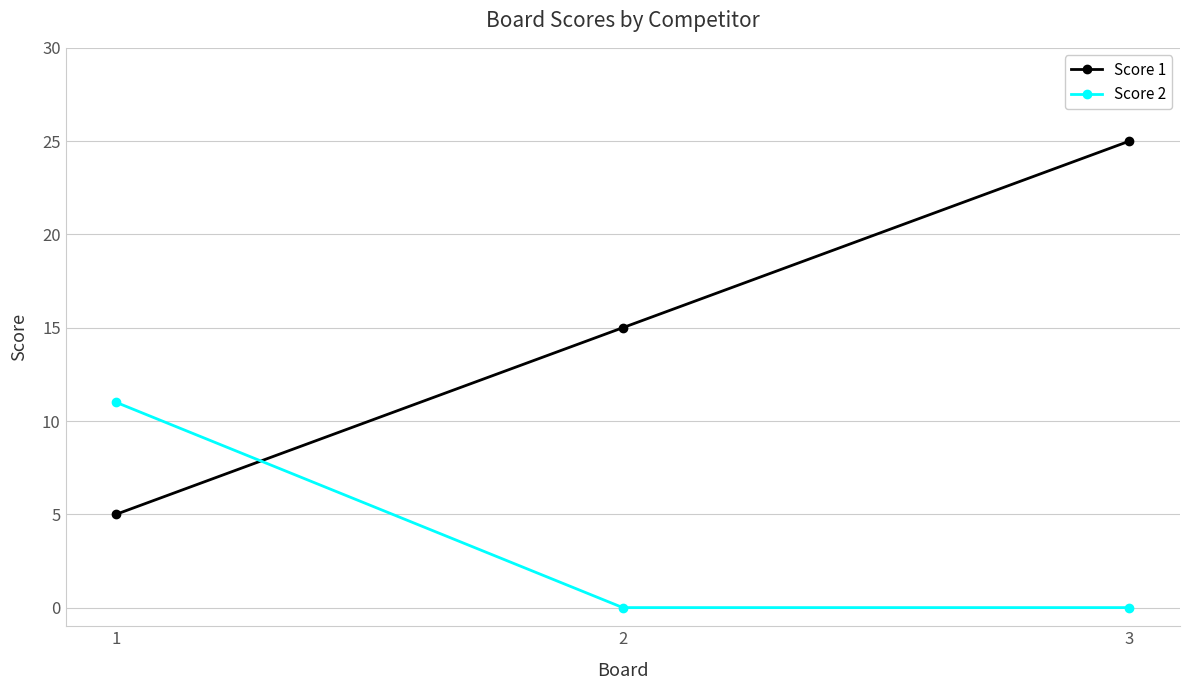

How many lines are shown in the chart?

2